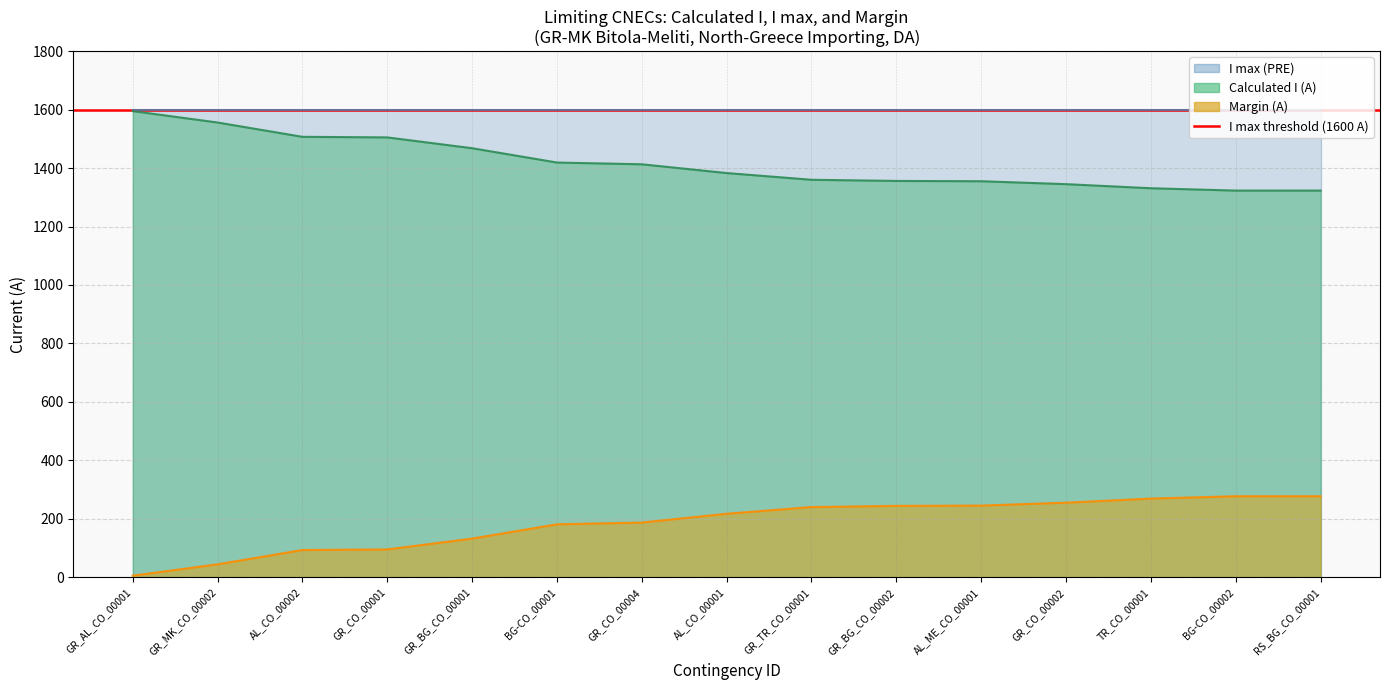

What is the approximate value of Calculated I (A) at RS_BG_CO_00001, to the nearest 5?

1325